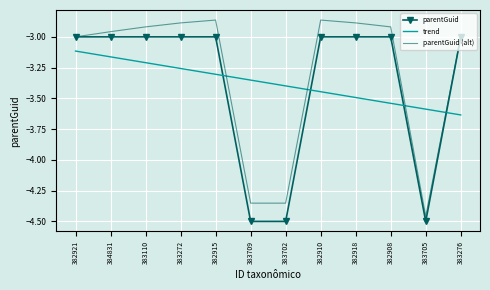

What position from the right is 383705?

2